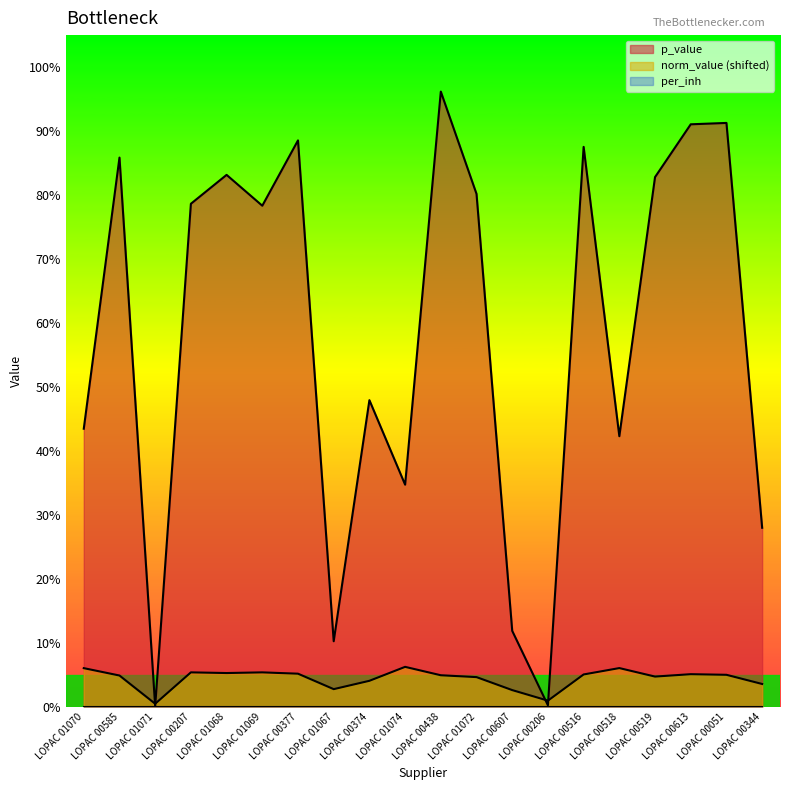

Which series changed the most between LOPAC 01074 and LOPAC 00518?

p_value